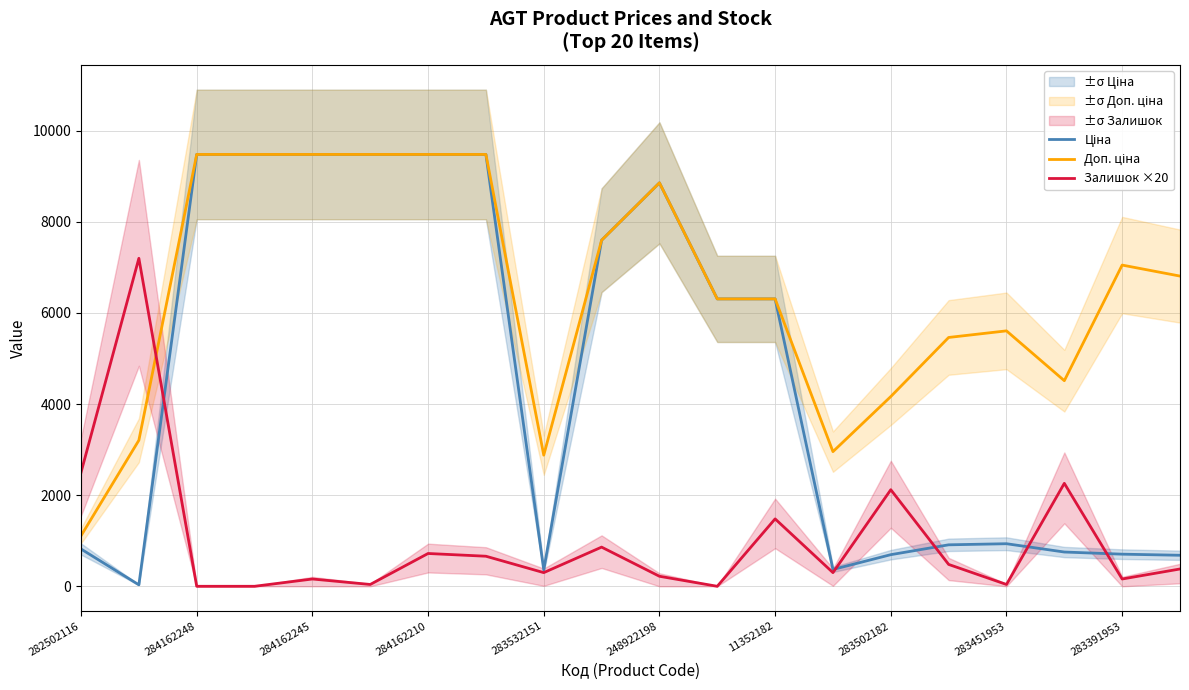

True or false: Ціна and Доп. ціна intersect in this chart.

False